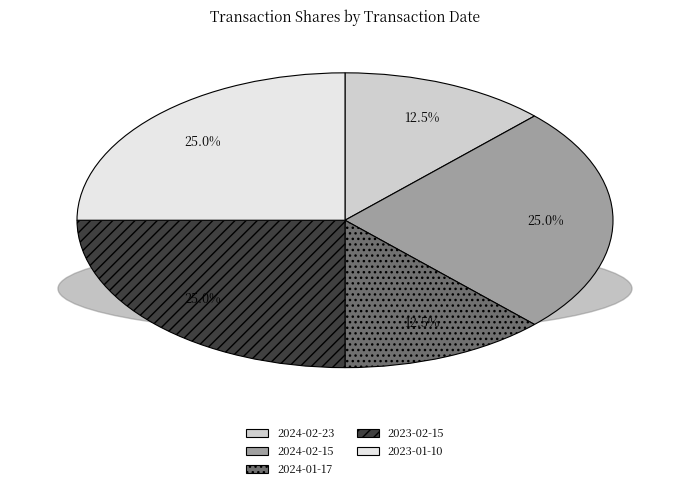

To the nearest percent, what percentage of the pie is 2024-02-15?

25%